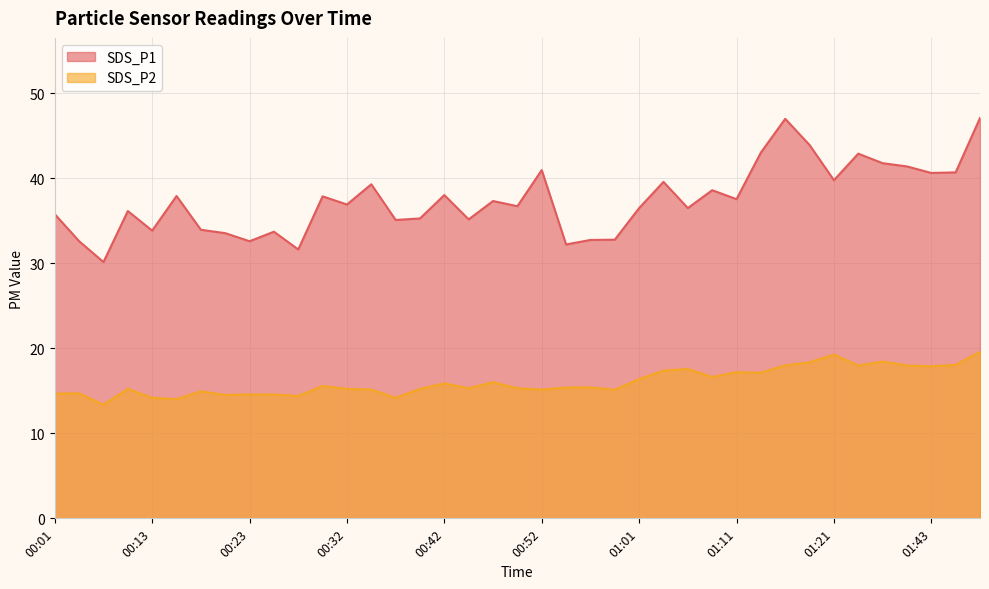

Which series has the largest range (max minus min)?

SDS_P1